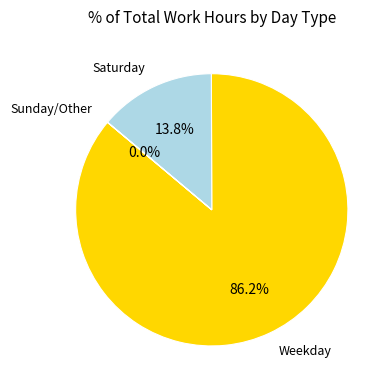

Combined, do Weekday and Saturday account for over 50%?

Yes